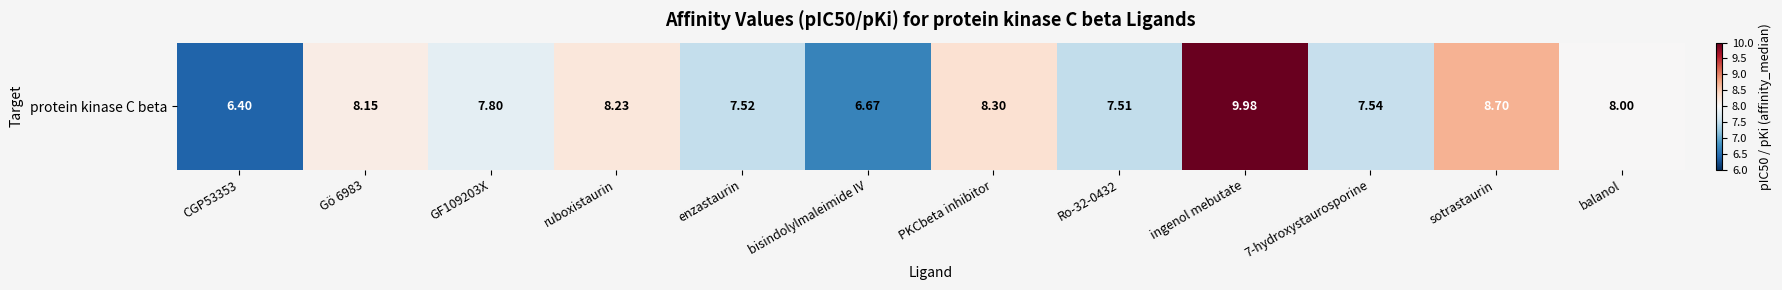

The chart shows a value of 8.3 at PKCbeta inhibitor. True or false?

True